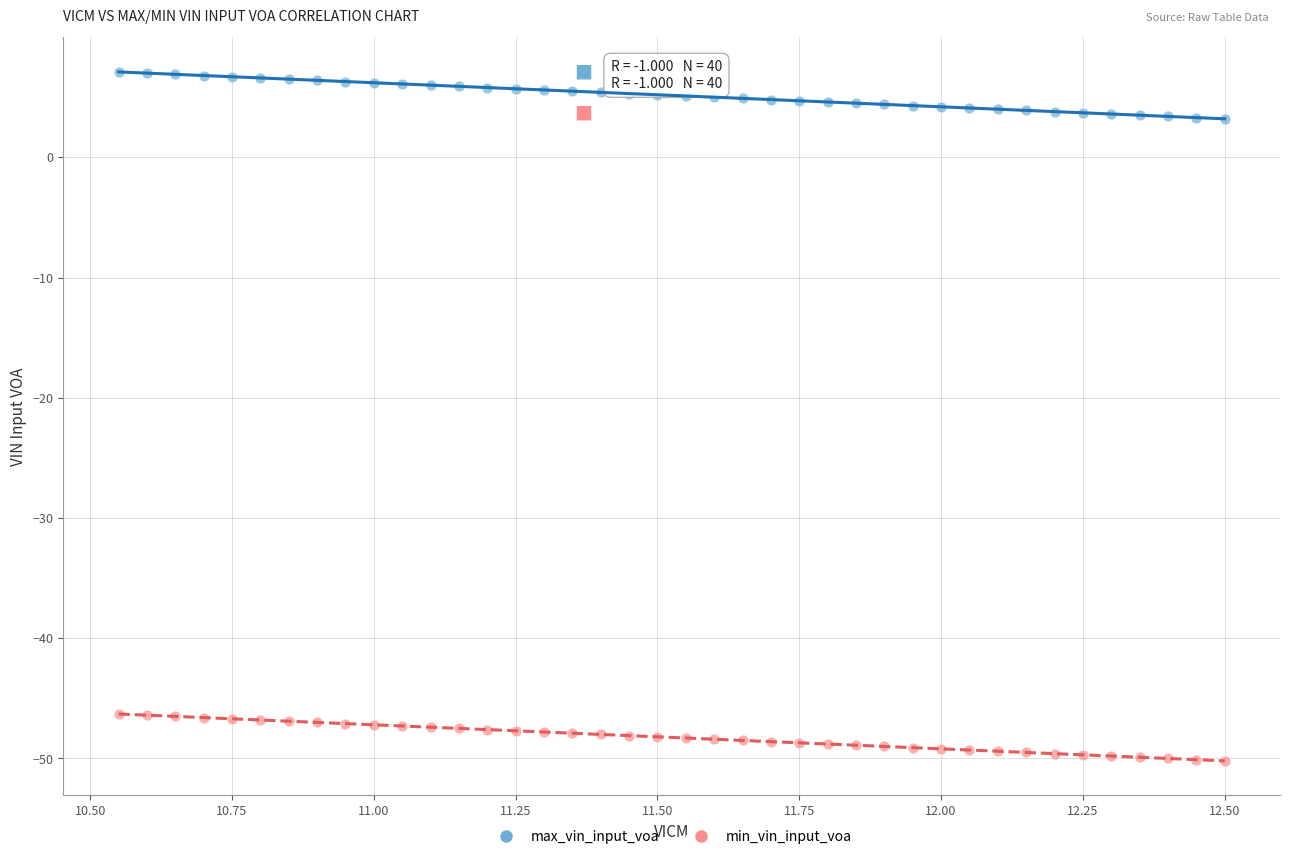

Which series reaches the minimum Y coordinate?

min_vin_input_voa